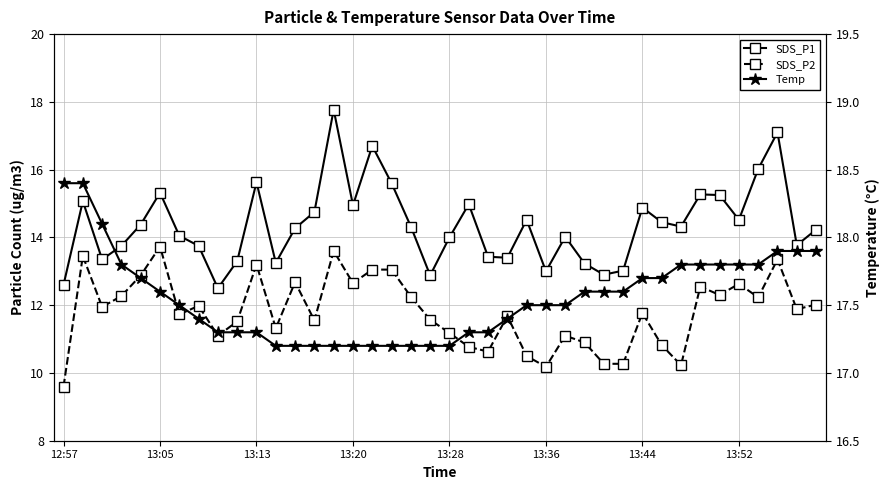

At 22, list the series in order from smallest to largest.

SDS_P2, SDS_P1, Temp